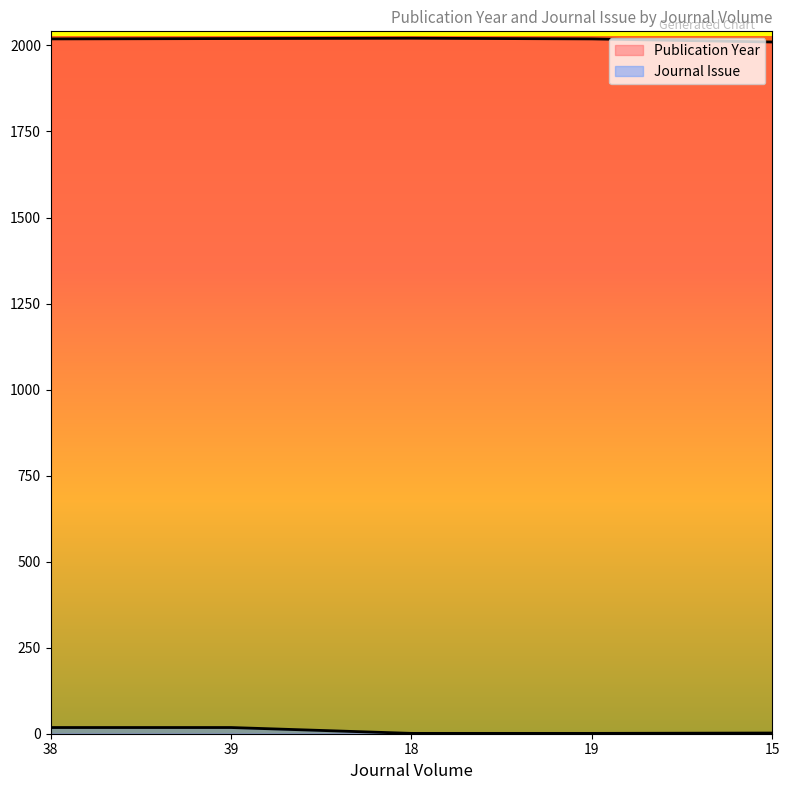

Which category has the highest value in the Journal Issue series?

38